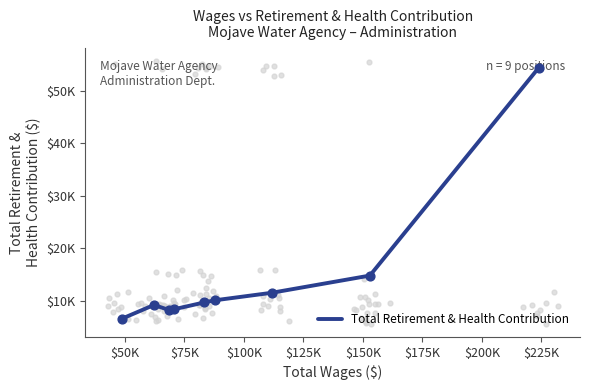

What is the change in value from $100K to $175K?

+3164